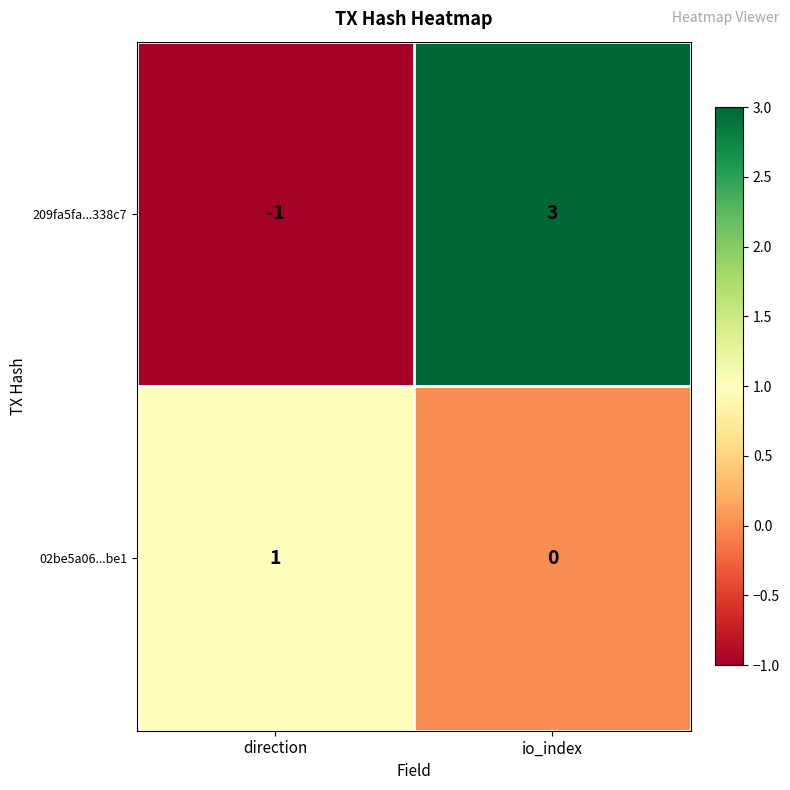

The 209fa5fa...338c7 series shows -1 at direction. True or false?

True